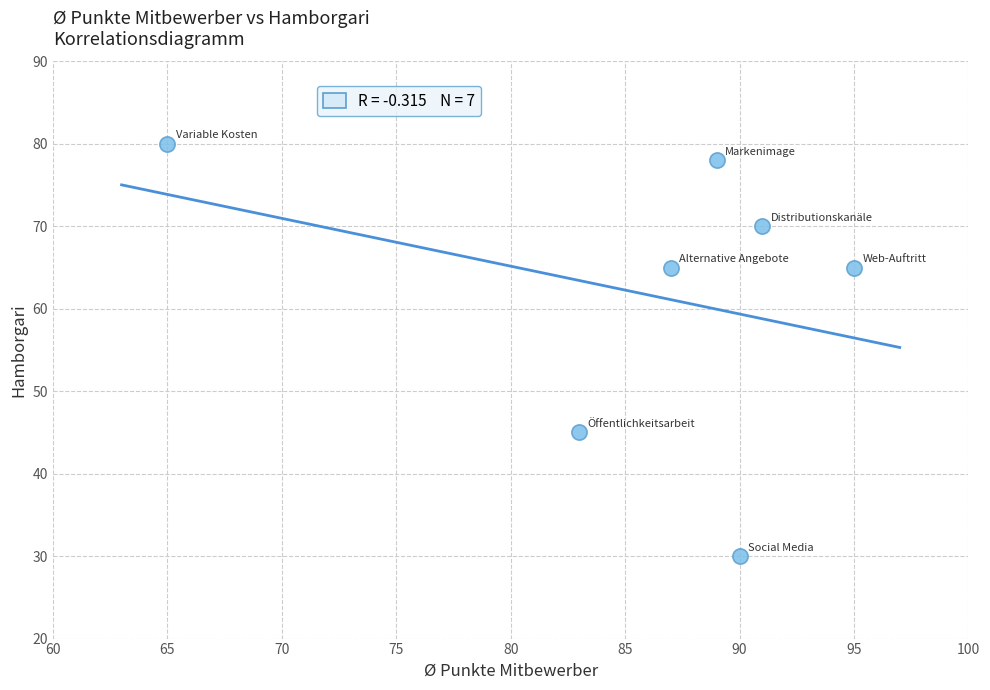

What is the range of X values (max minus min)?

30